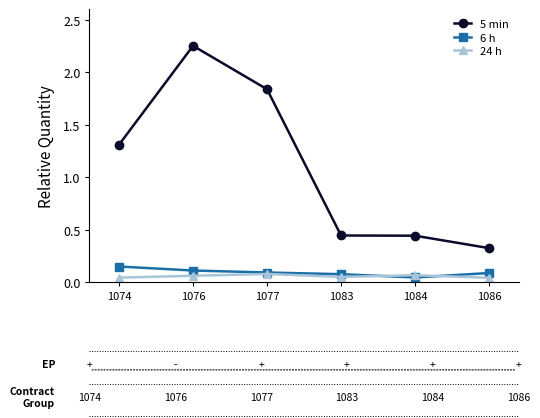

What is the total value across all series at 1083?

0.6